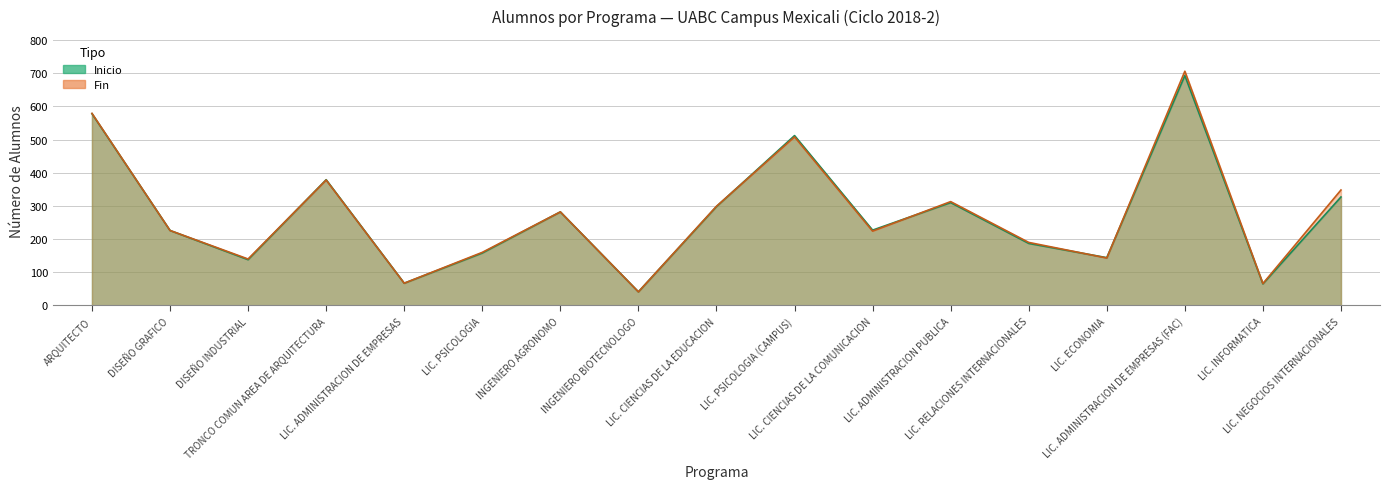

The value of fin at DISEÑO GRAFICO is 226. True or false?

True